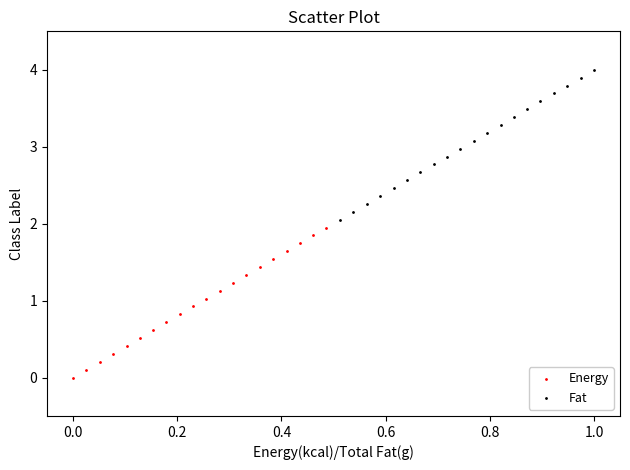

What are all the series names shown in the legend?

Energy, Fat